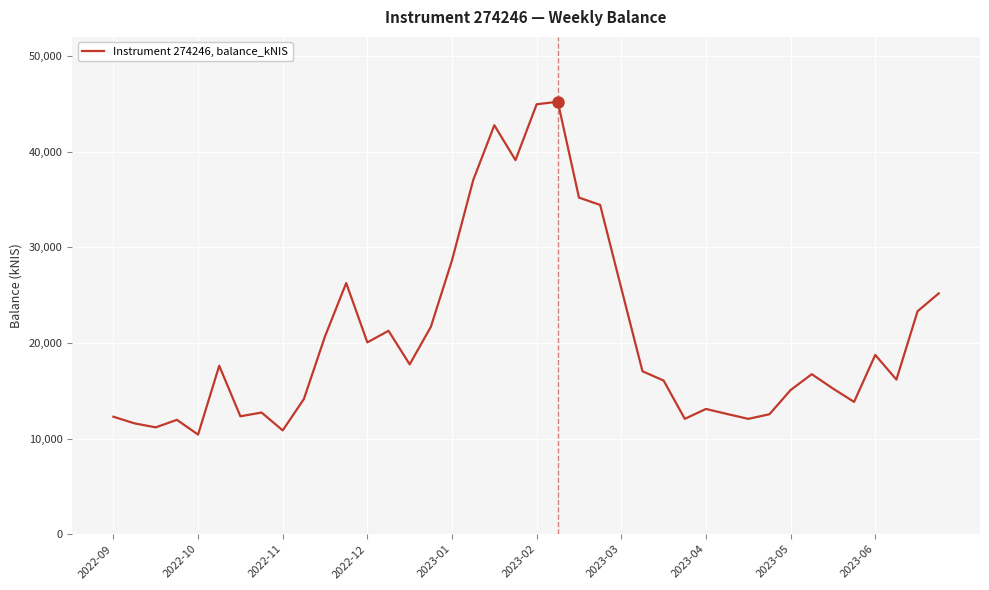

What is the minimum value shown in the chart?

10411.9